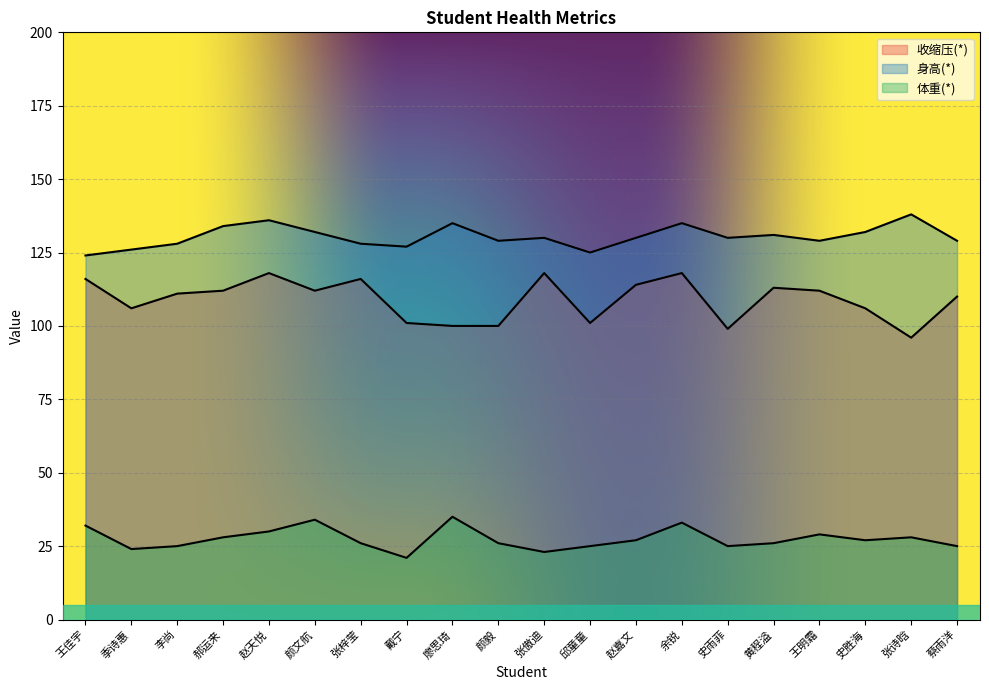

Which label corresponds to the smallest value in the chart?

戴宁